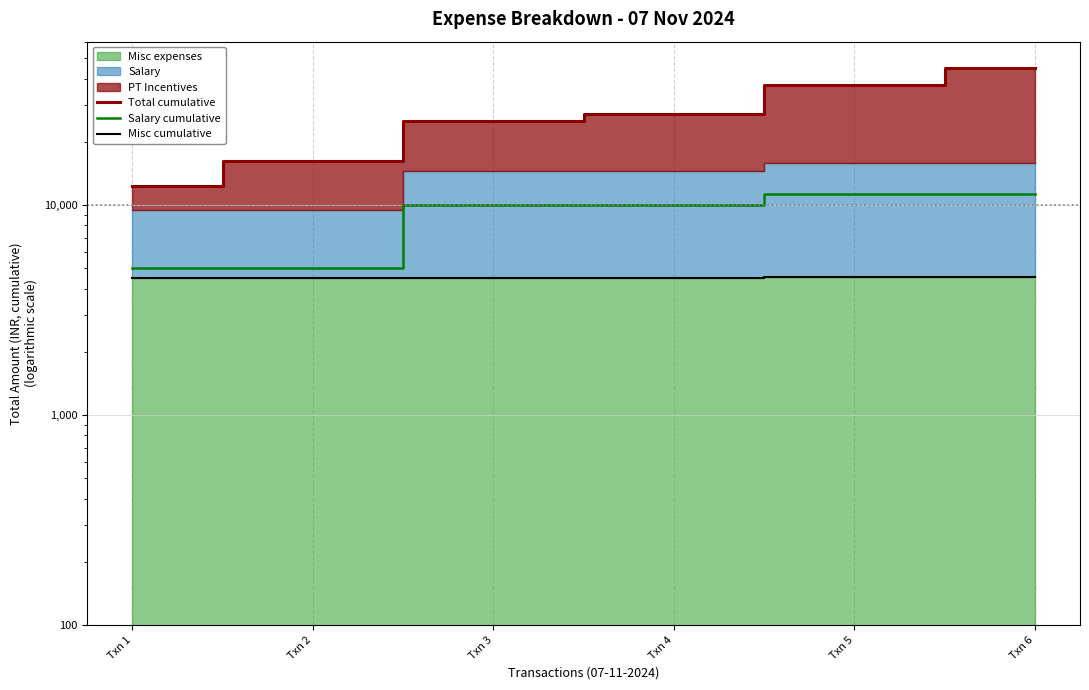

Rank the series at Txn 1 from lowest to highest value.

Misc cumulative, Salary cumulative, Total cumulative